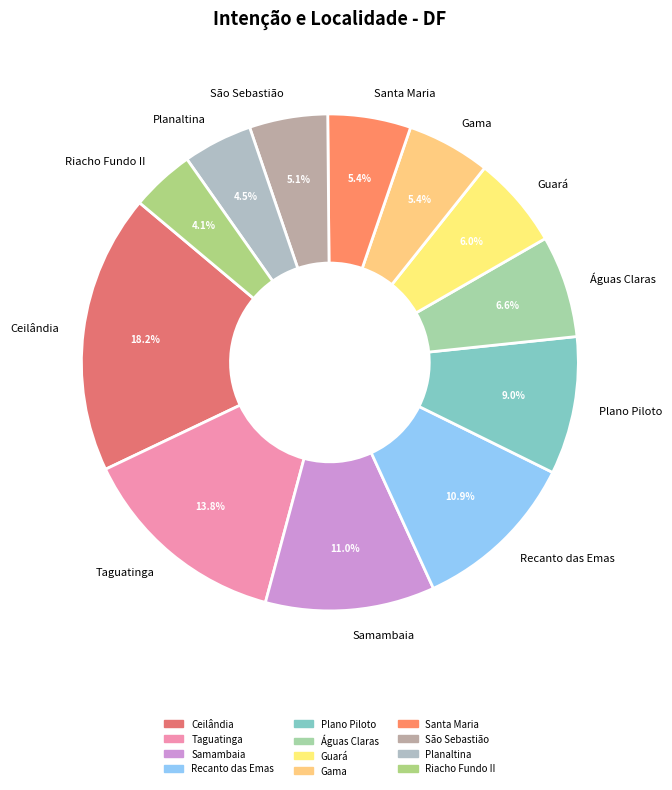

What is the largest slice in the pie chart?

Ceilândia